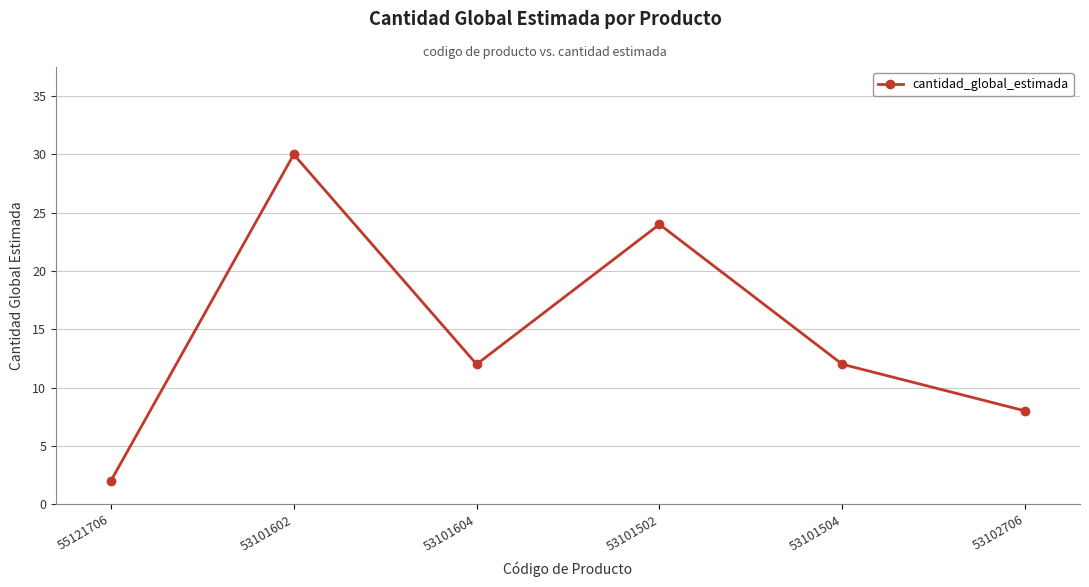

How many series are shown in this chart?

1